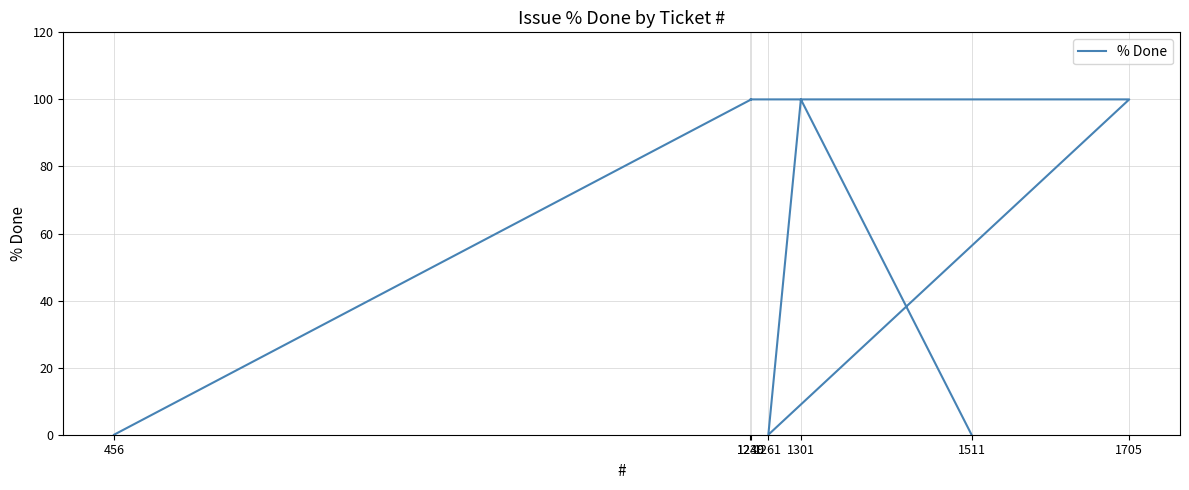

What is the label of the 3rd point from the left?

1239